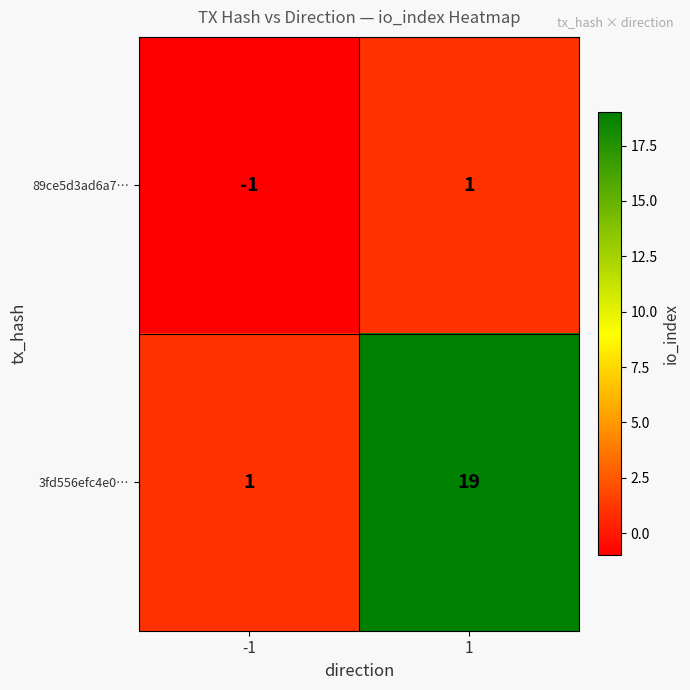

Rank the series by their maximum value, from lowest to highest.

89ce5d3ad6a7…, 3fd556efc4e0…